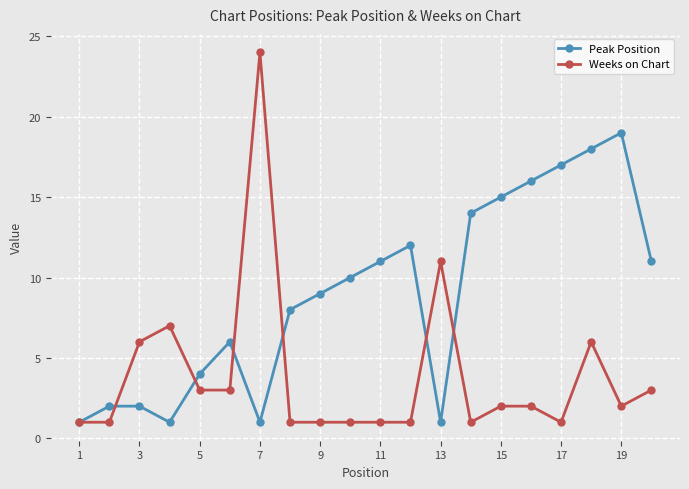

What is the smallest value displayed?

1